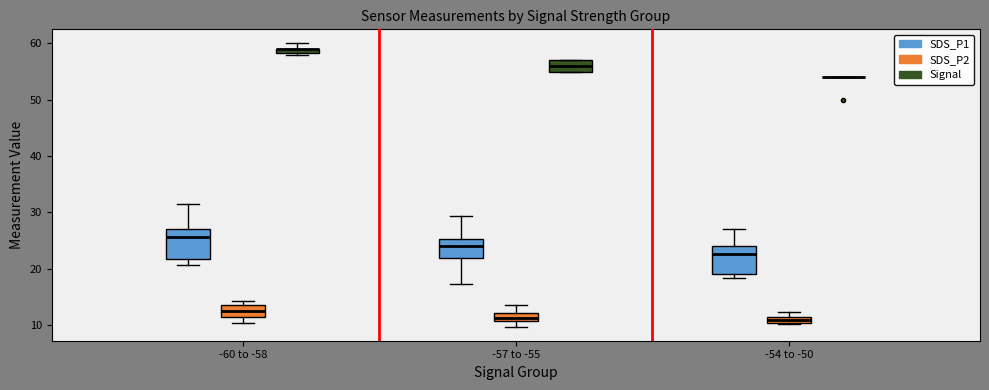

Where is the upper edge of the box for -60 to -58 (SDS_P1) on the y-axis? The values are not printed on the chart, so give them approximately, as read against the axis.

27